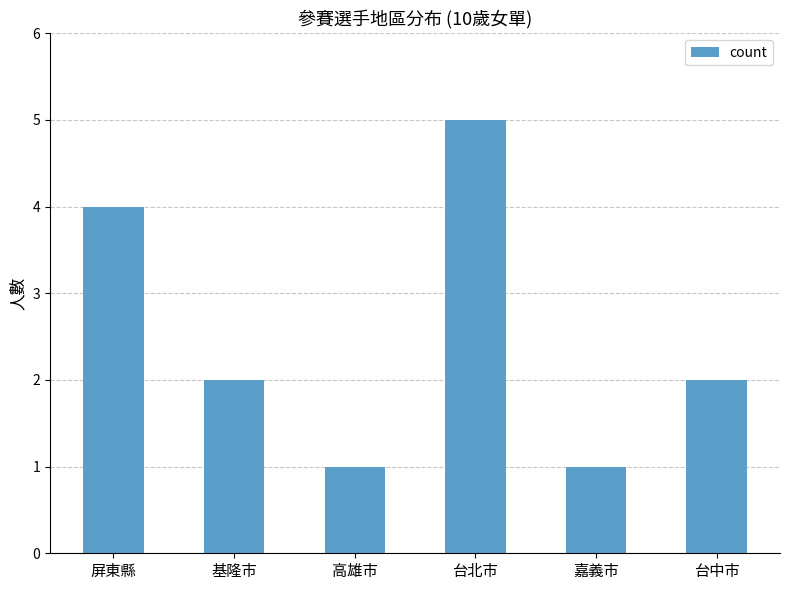

What is the sum of all values?

15